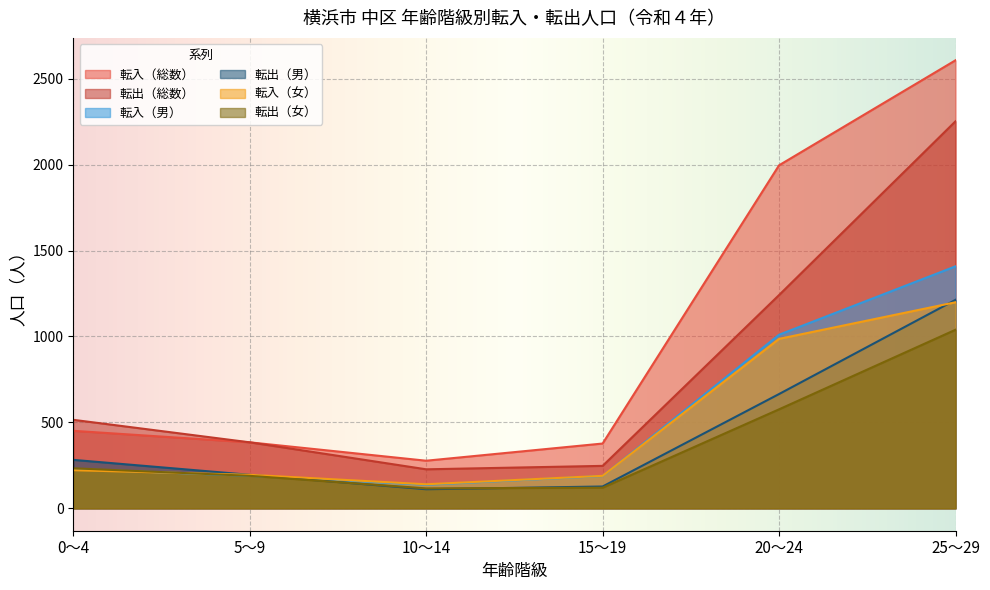

What is the value of the 転入（総数） point at the 6th from the left?

2607